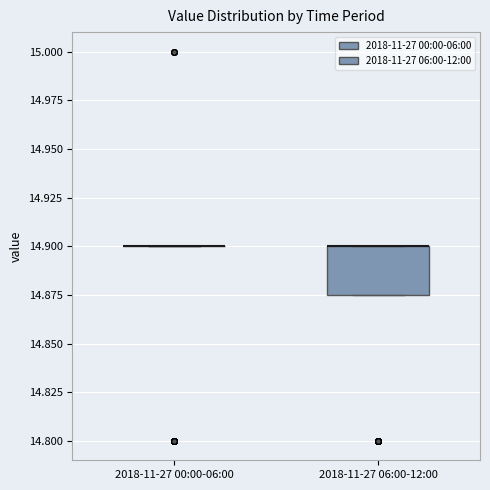

Reading left to right, read every box against the y-axis: the position of its median line, the range the box covers, and the ends of its whiskers. The values are not printed on the chart, so give them approximately, as read against the axis.

2018-11-27 00:00-06:00: box collapsed to a line at 14.900, whiskers 14.900 to 14.900
2018-11-27 06:00-12:00: median 14.900 (drawn on the box's upper edge), box 14.875 to 14.900, whiskers 14.875 to 14.900